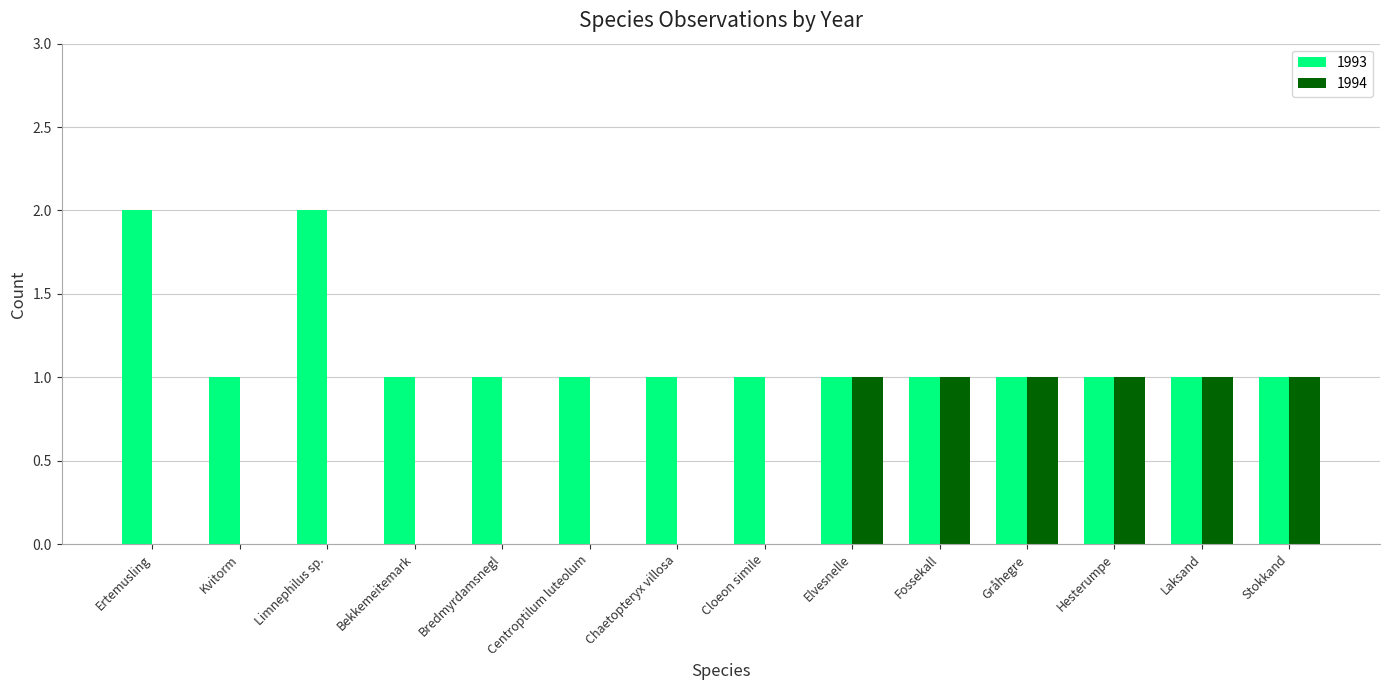

Is the value of 1993 at Elvesnelle greater than the value of 1994 at Ertemusling?

Yes